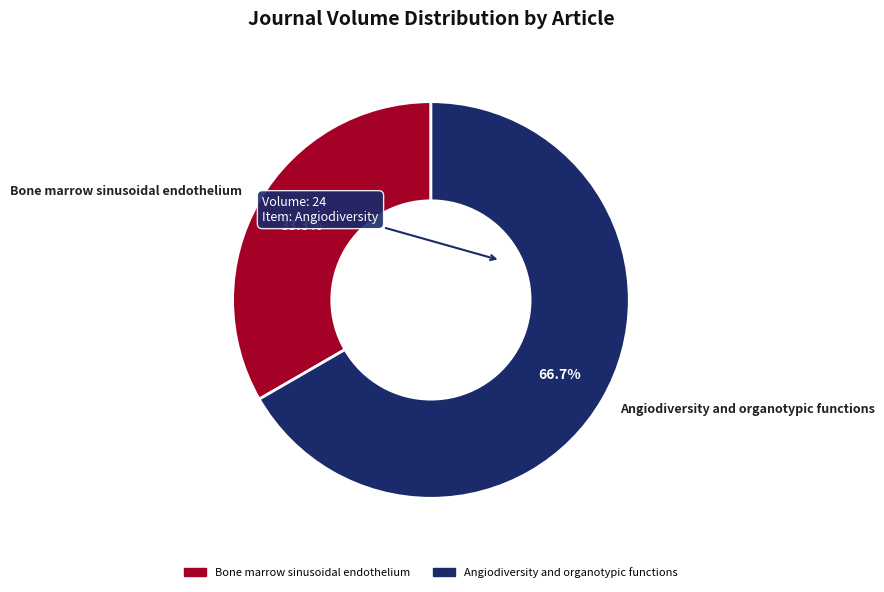

Which category accounts for the majority?

Angiodiversity and organotypic functions